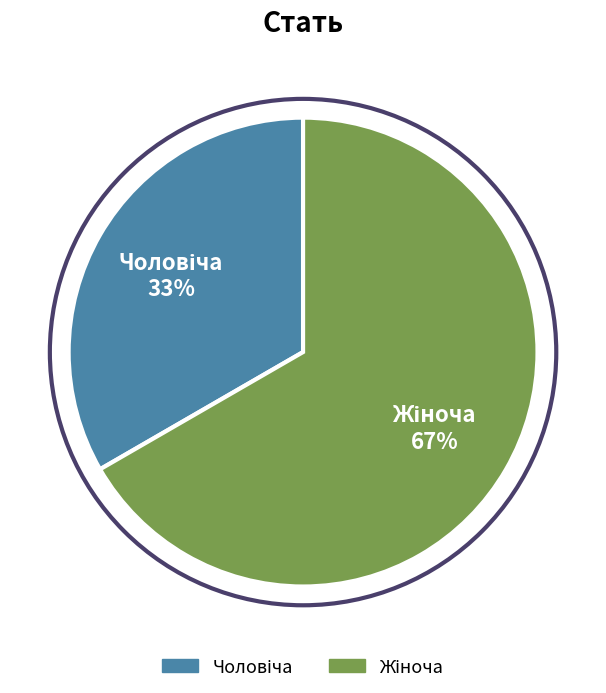

Is there a majority slice in this chart?

Yes